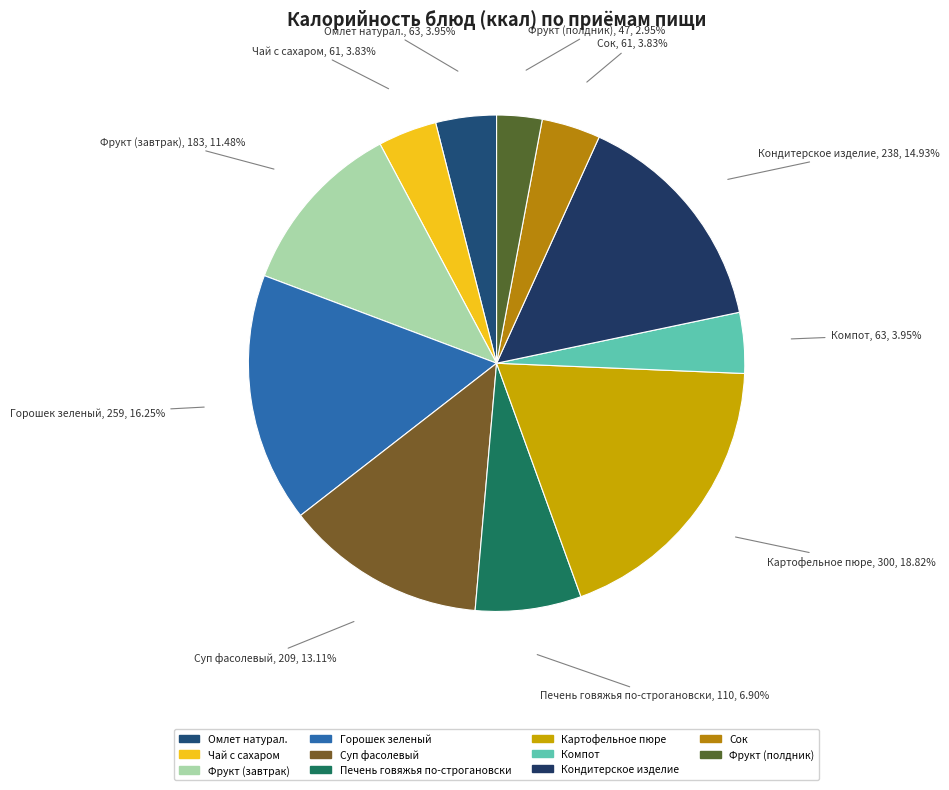

What is the total percentage of Омлет натурал. and Горошек зеленый?

20.2%